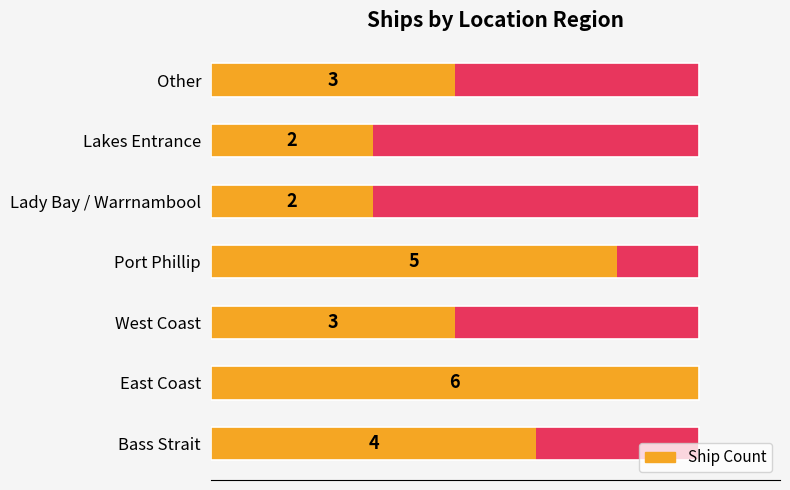

What is the maximum value for Count?

6.0